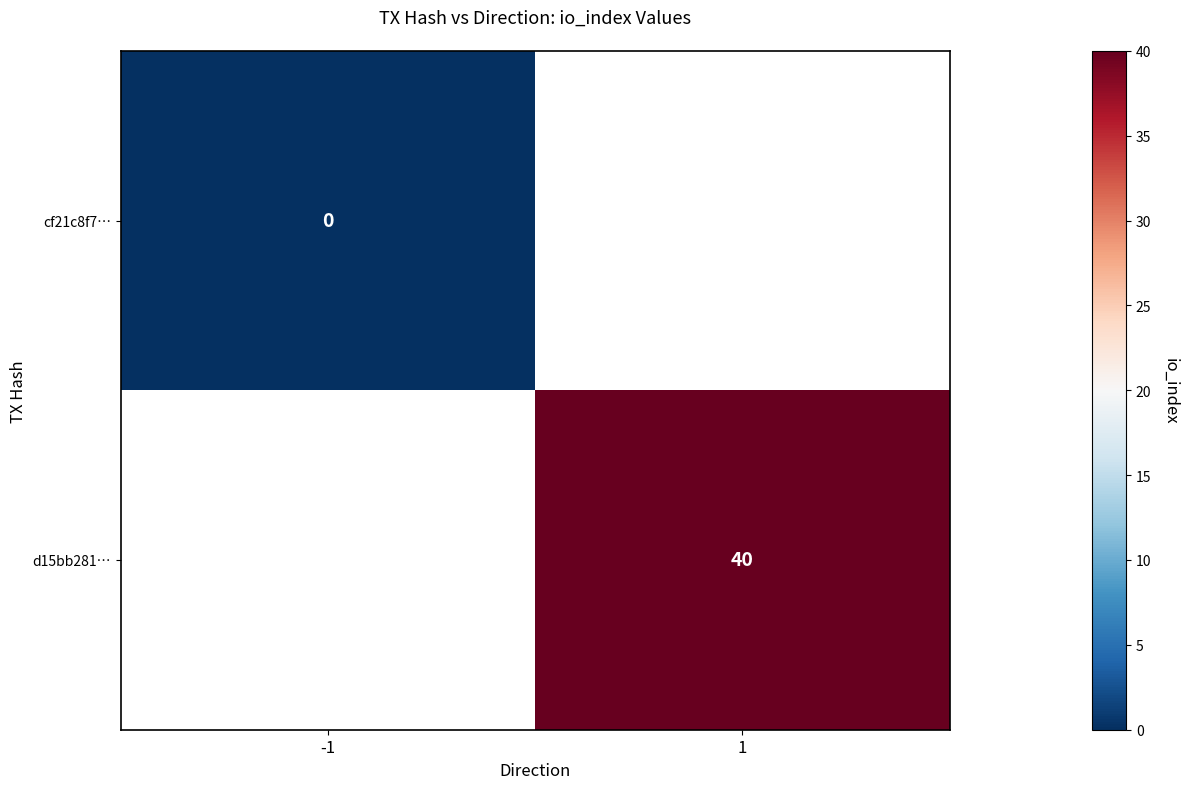

What is the maximum value shown in the chart?

40.0